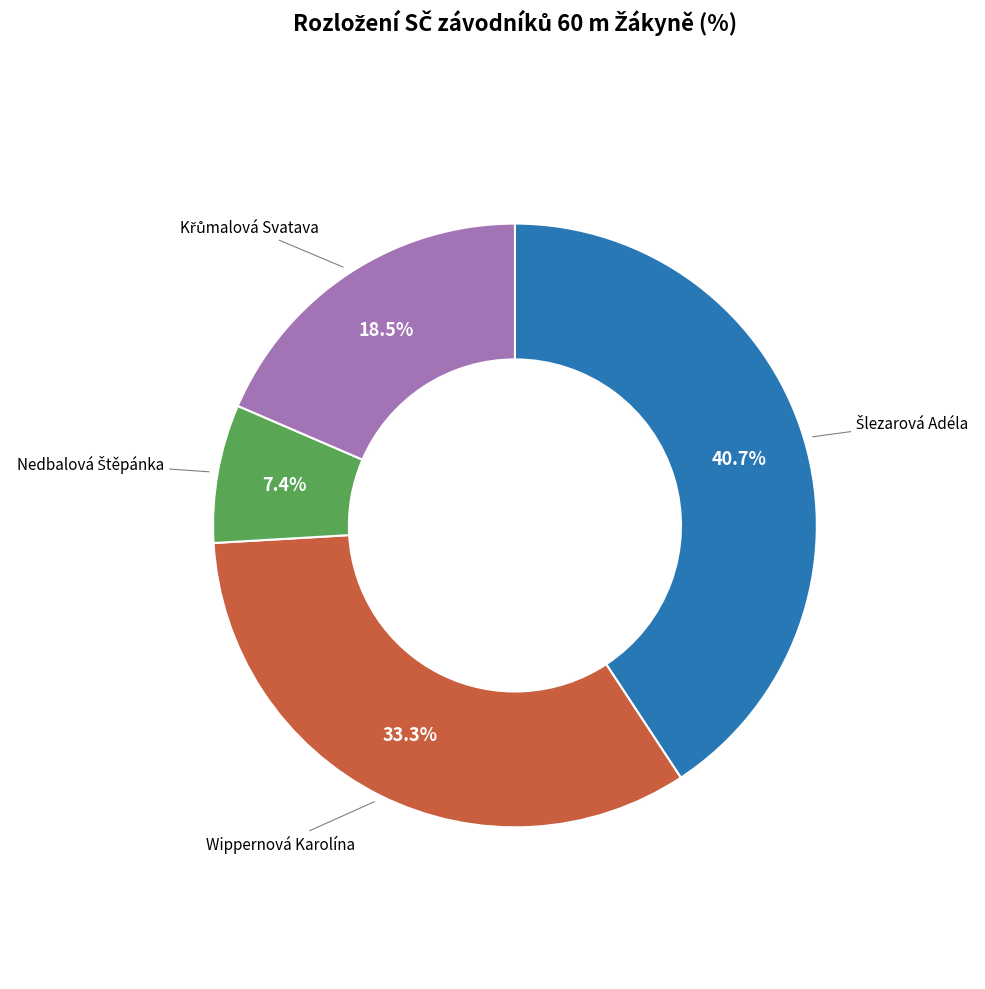

Is there a majority slice in this chart?

No